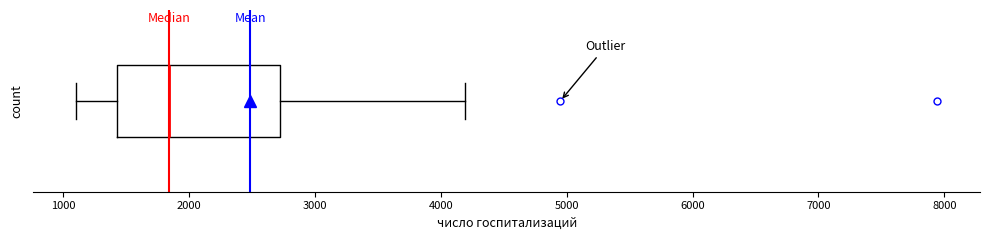

Transcribe this box plot: give where the median line is, the range the box spans, and where the two whiskers end, as read against the x-axis. The values are not printed on the chart, so give them approximately, as read against the axis.

median 1800, box 1400 to 2700, whiskers 1100 to 4200